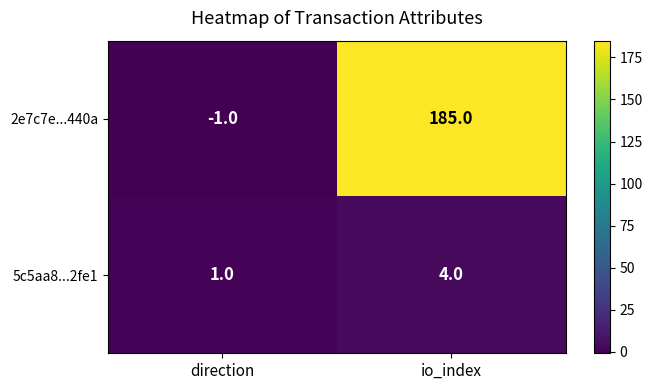

Where is 2e7c7e...440a nearest to the value 92?

direction